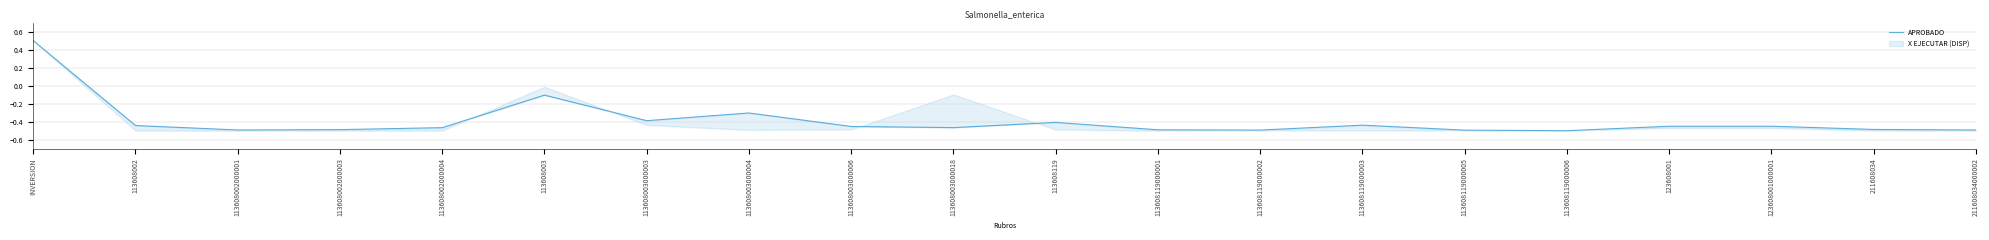

What is the label of the 15th point from the left?

113608119000005